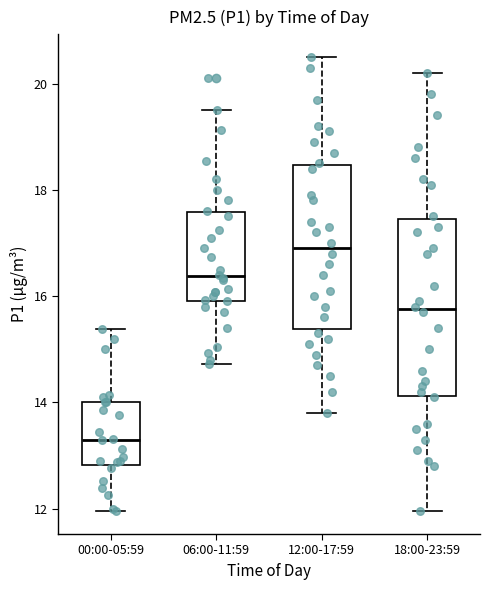

Which box's median line is the lowest?

00:00-05:59